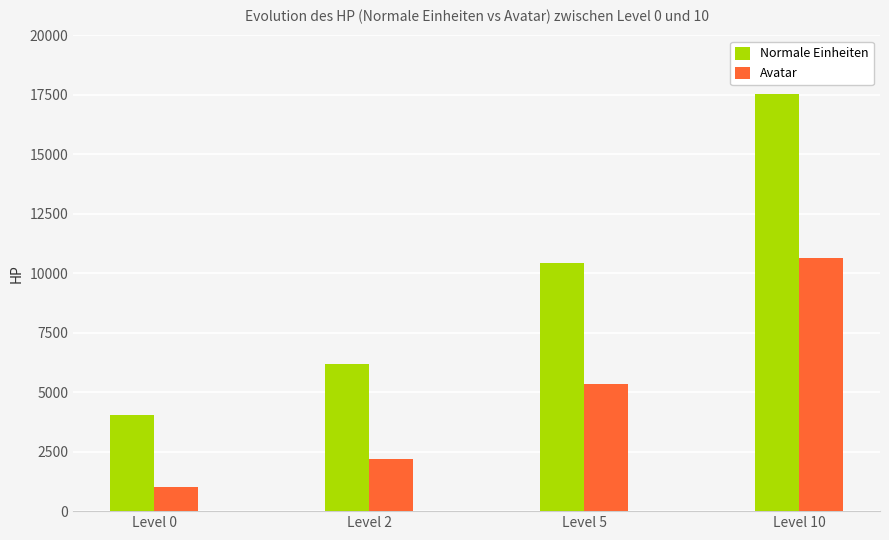

What is the spread (max minus min) of values at Level 0?

3022.0